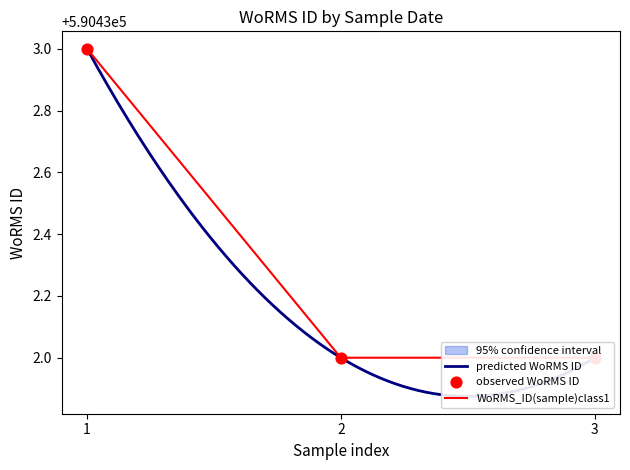

What is the change in value from 1 to 2?

-1